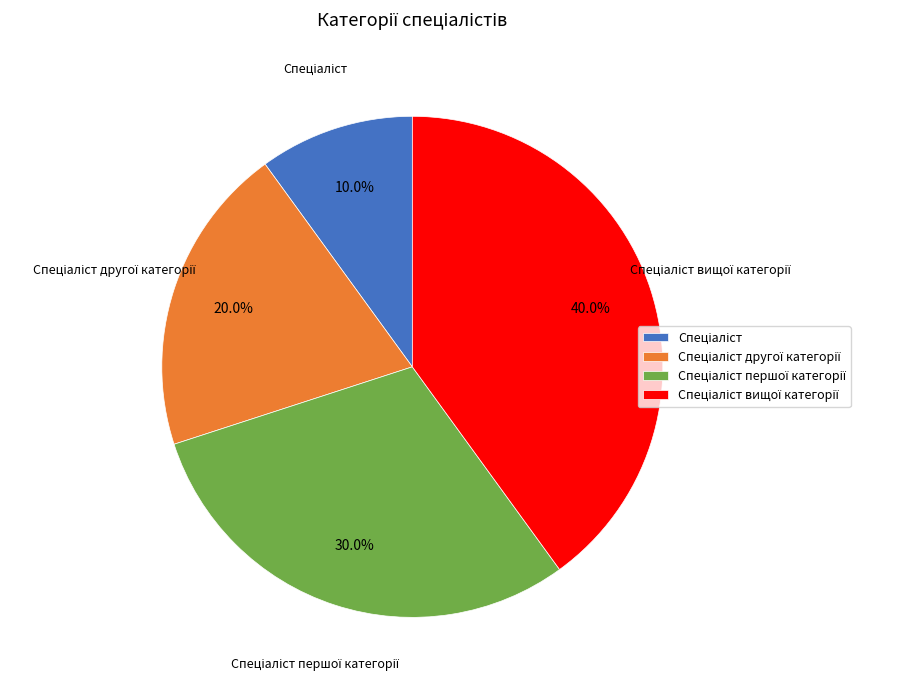

Is there any slice that represents more than half of the pie?

No